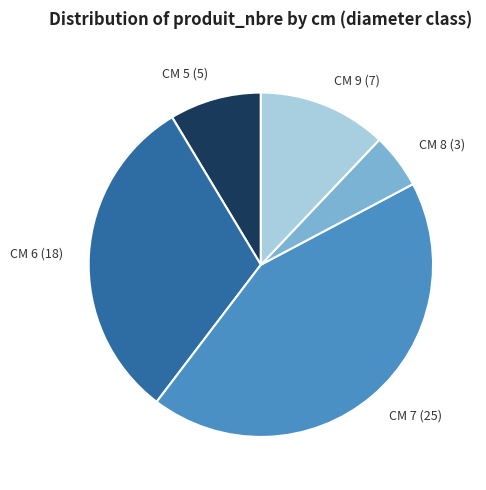

Which slice is the smallest?

CM 8 (3)